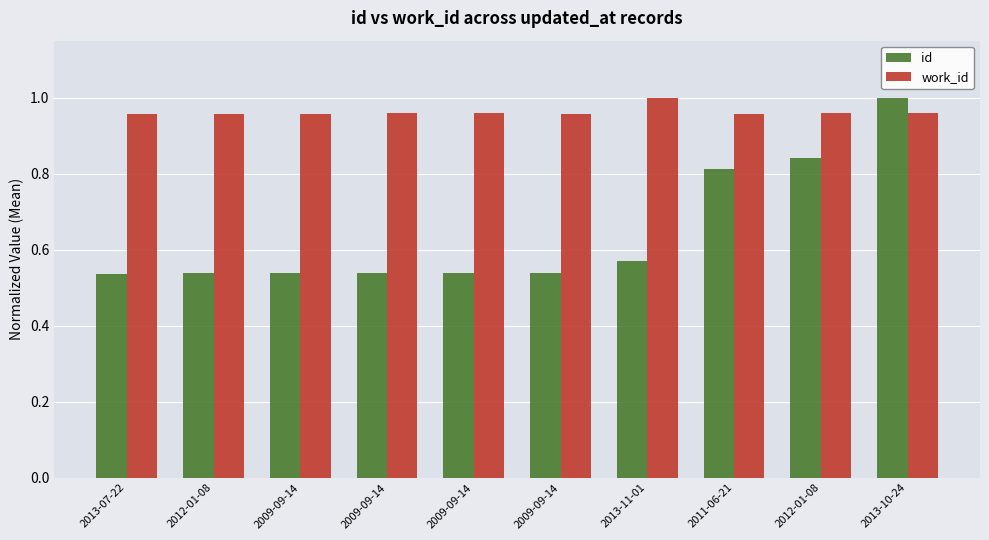

What is the total value across all series at 2013-11-01?

1.6